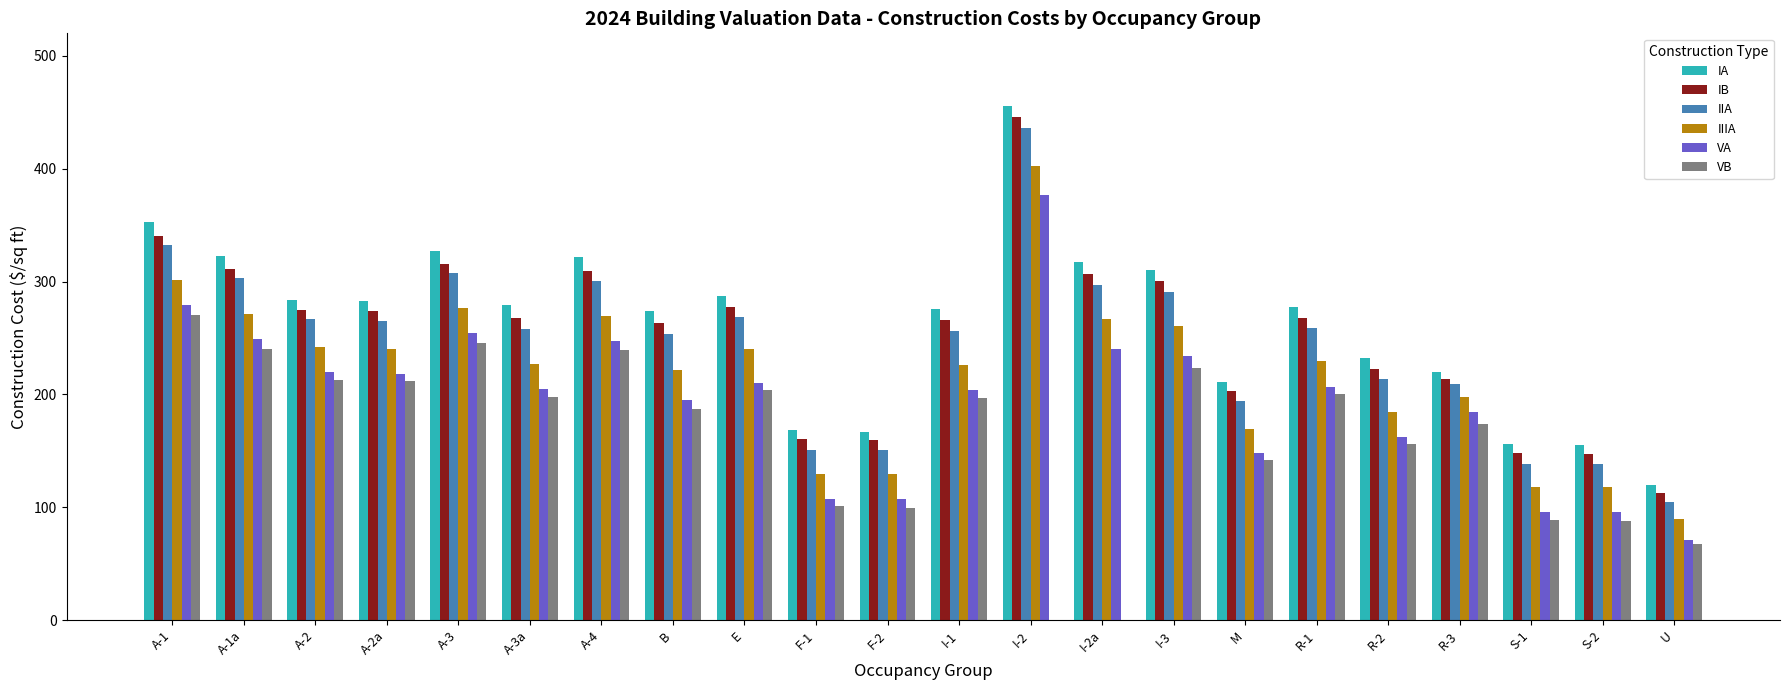

At which category is the sum across all series the highest?

I-2